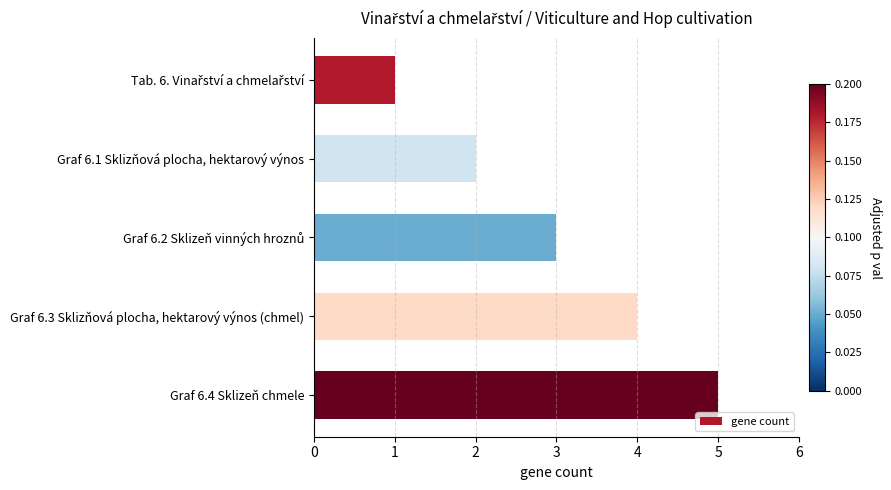

What is the difference between the maximum and minimum values?

4